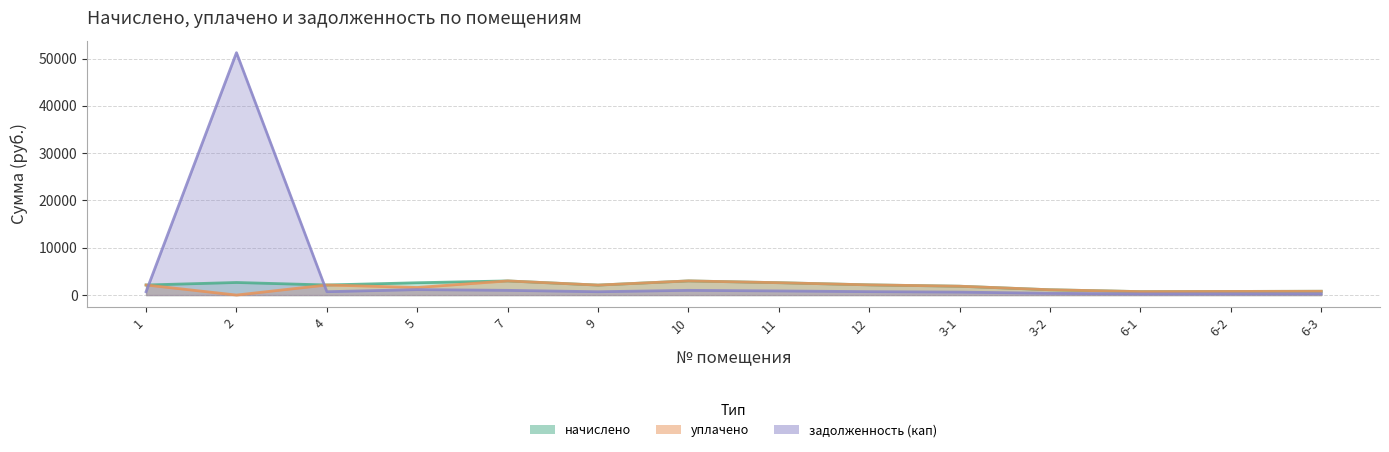

What is the sum of all начислено values?

27664.0